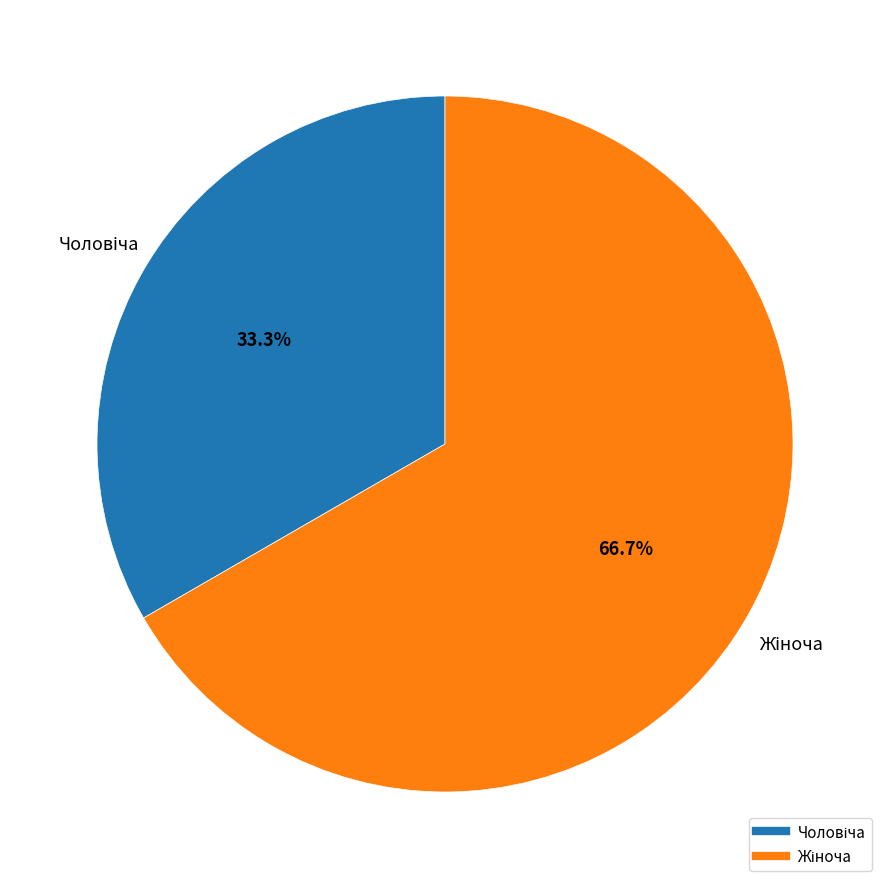

Is there any slice that represents more than half of the pie?

Yes